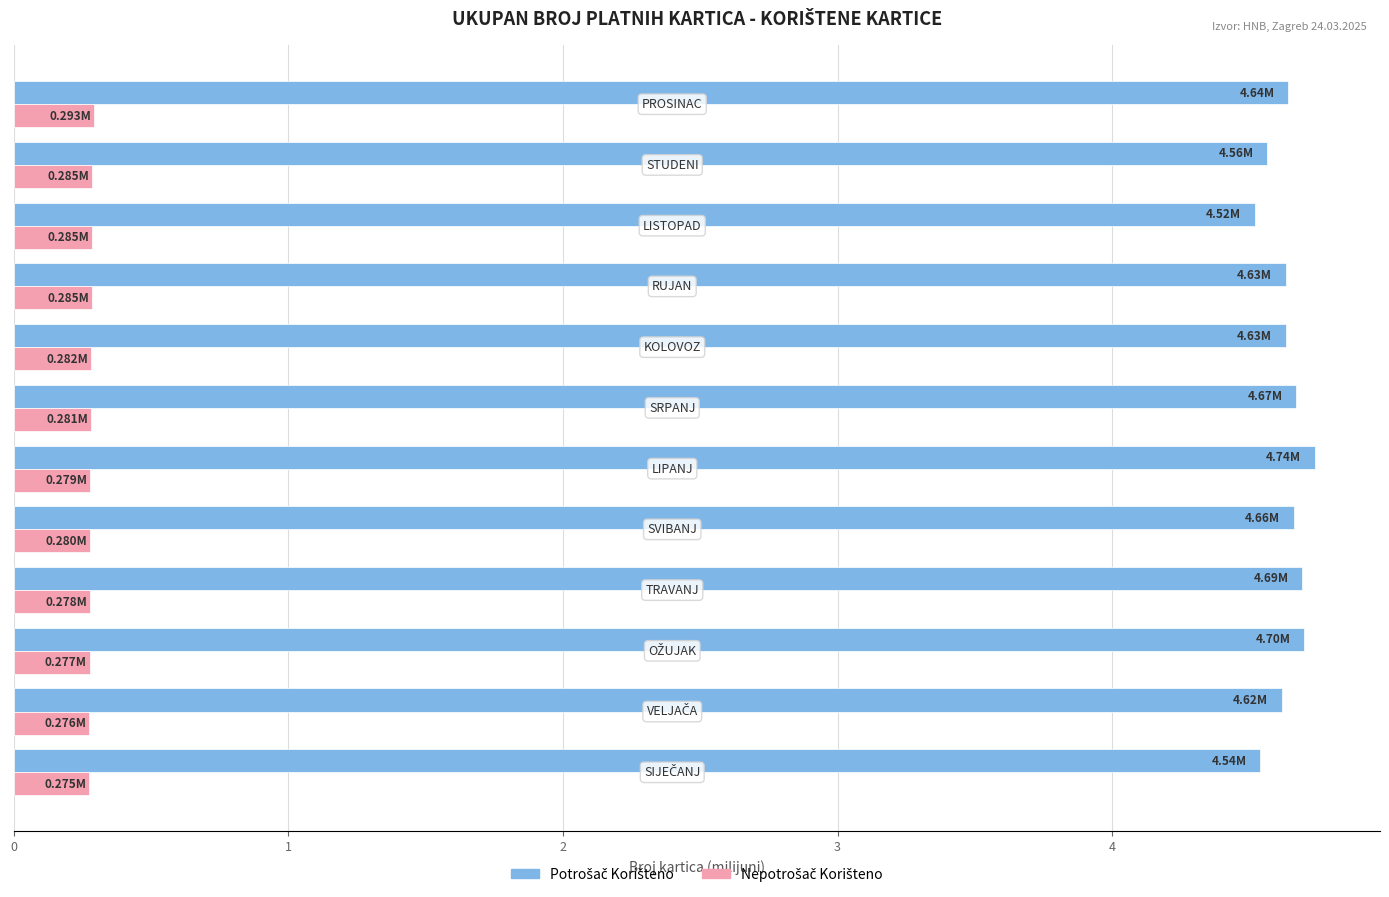

At how many categories does at least one series exceed 4?

12